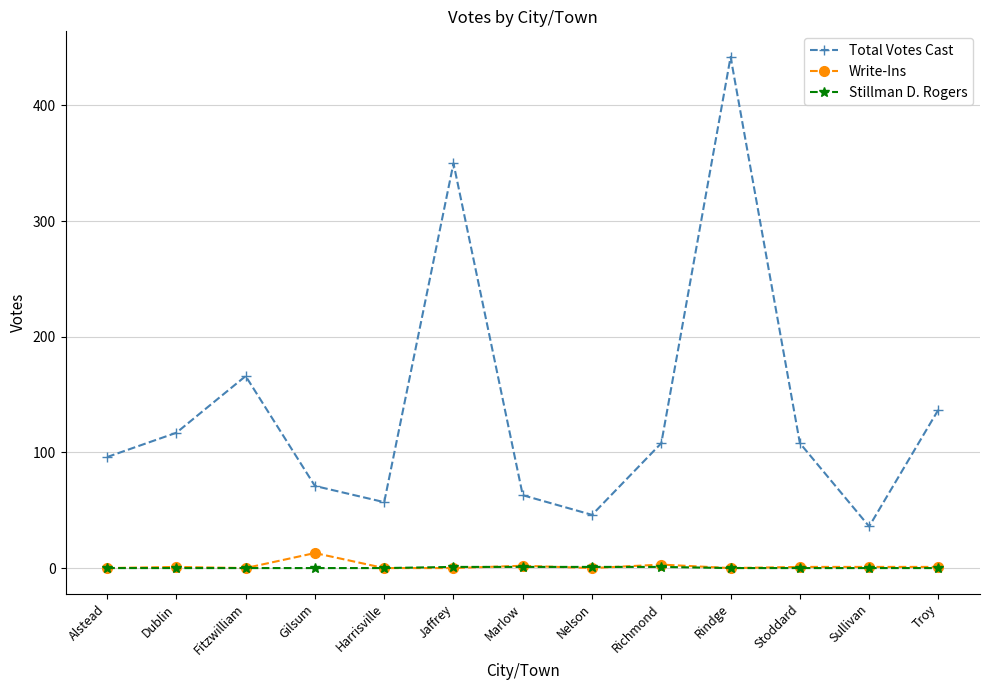

Which label corresponds to the largest value in the chart?

Rindge